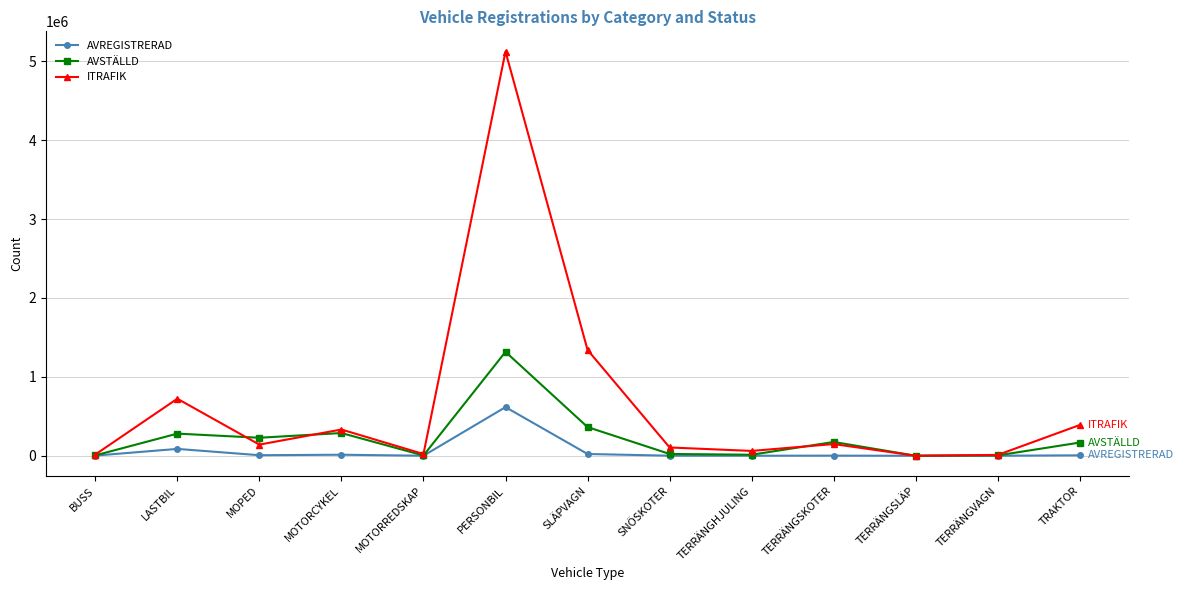

What value does the AVREGISTRERAD series have at MOTORCYKEL?

13099